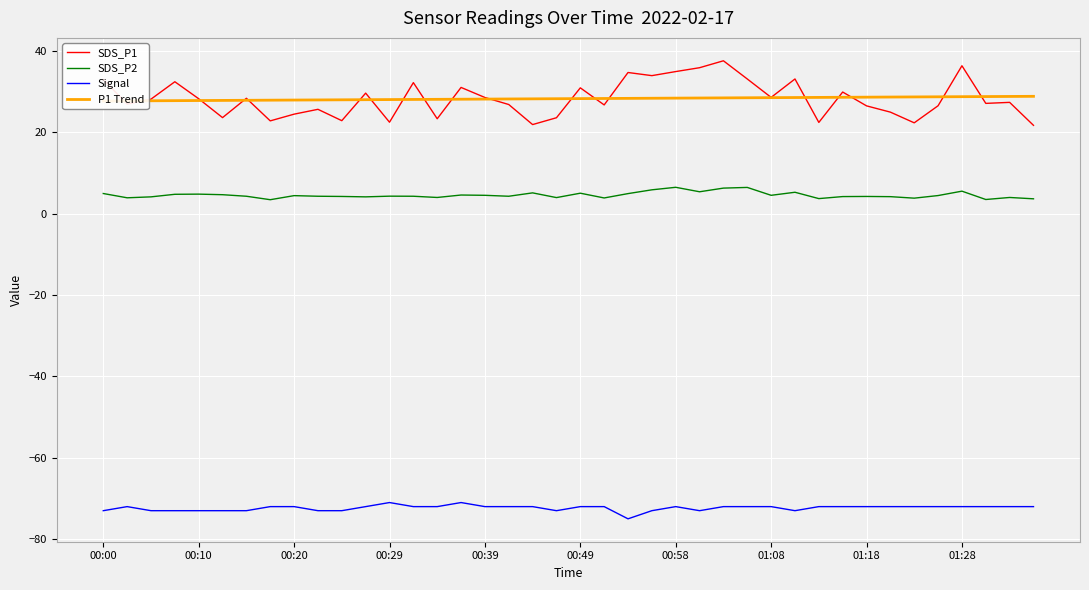

The value of SDS_P2 at 01:28 is 5.5. True or false?

True